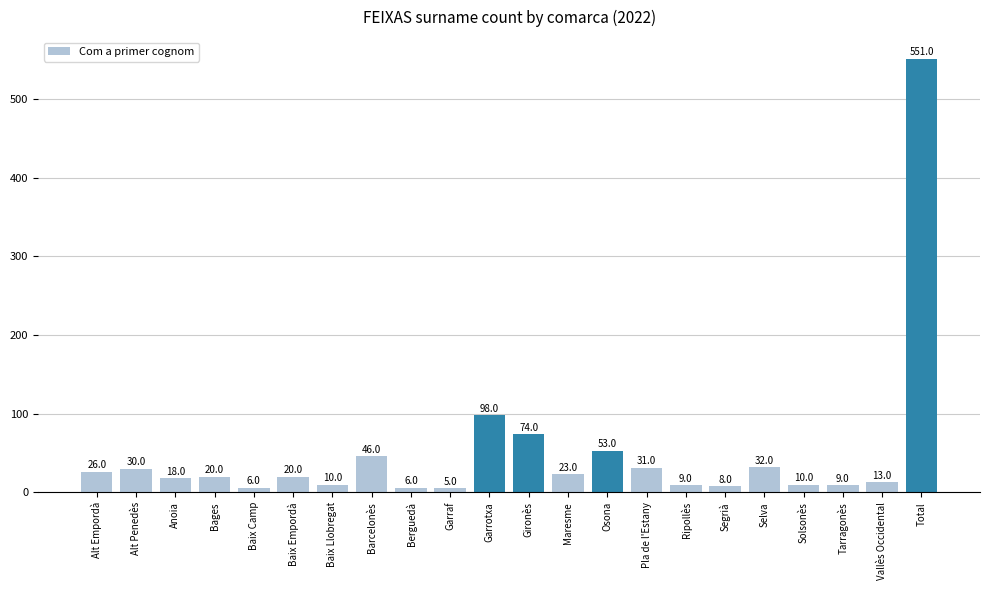

The value at Baix Empordà is 20. True or false?

True